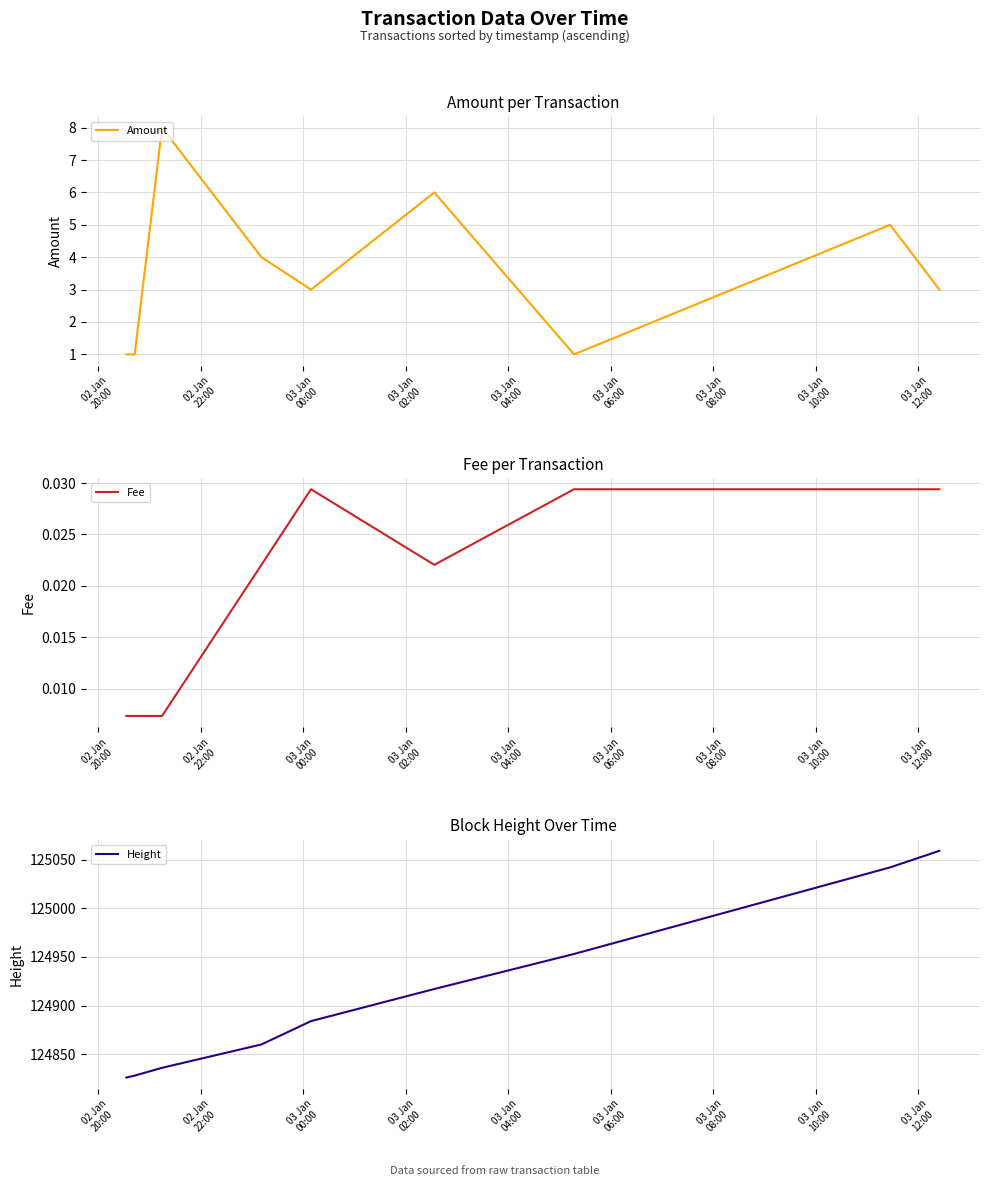

What is the lowest value of the Height series?

124826